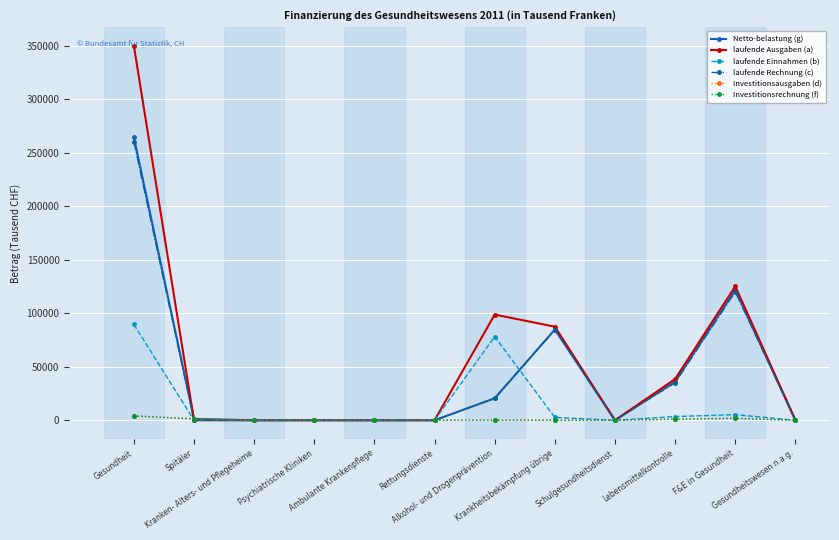

Which has a higher value, Kranken- Alters- und Pflegeheime or Psychiatrische Kliniken?

Kranken- Alters- und Pflegeheime